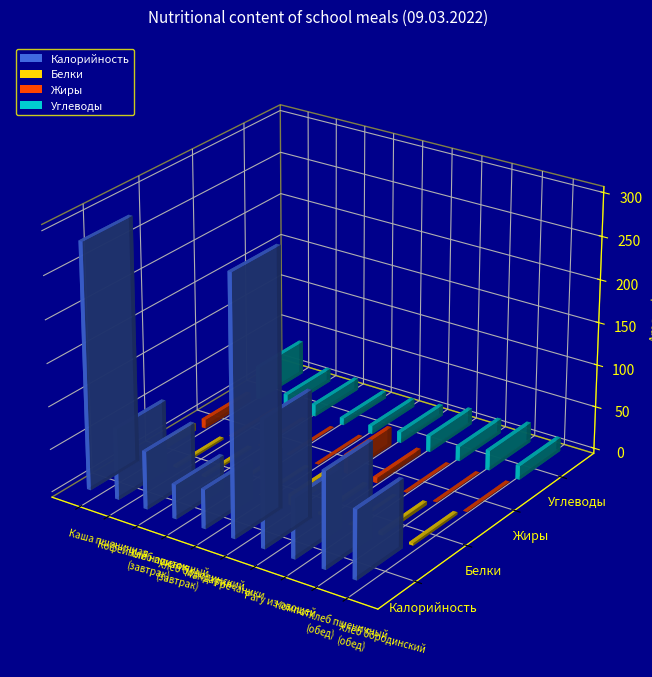

At which label is Белки closest to 6?

Хлеб пшеничный
(обед)